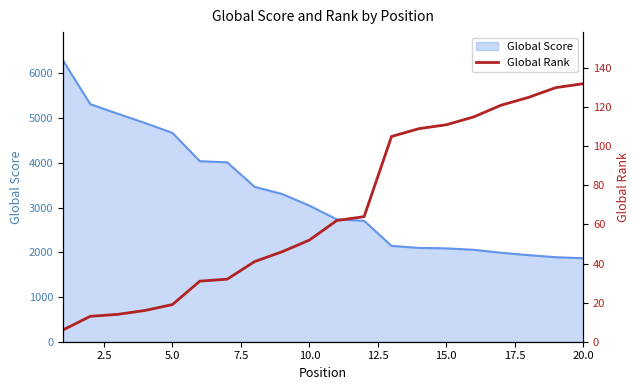

Is it true that the value at 10 is 105?

False